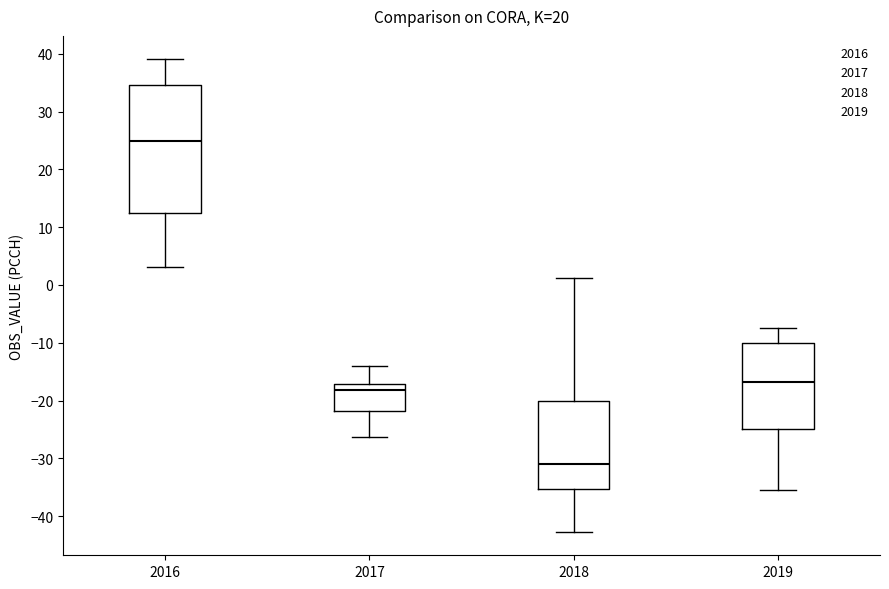

Reading left to right, transcribe this box plot: for each box, give where its median line is, the range the box spans, and where its two whiskers end, as read against the y-axis. The values are not printed on the chart, so give them approximately, as read against the axis.

2016: median 25, box 12 to 35, whiskers 3 to 39
2017: median -18, box -22 to -17, whiskers -26 to -14
2018: median -31, box -35 to -20, whiskers -43 to 1
2019: median -17, box -25 to -10, whiskers -35 to -7